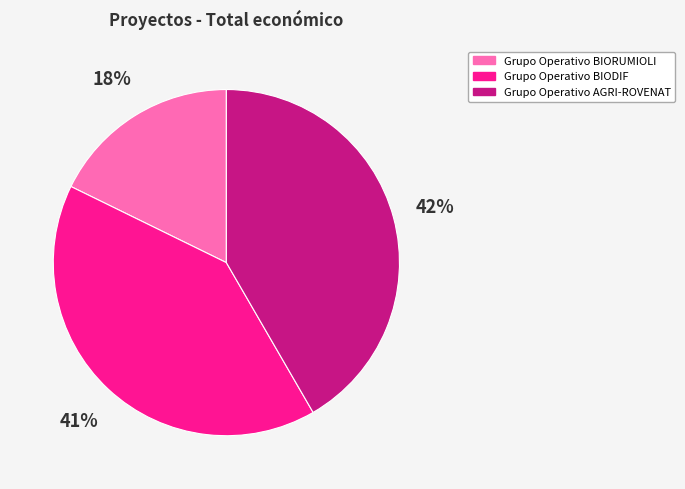

To the nearest percent, what is the average slice percentage?

33%